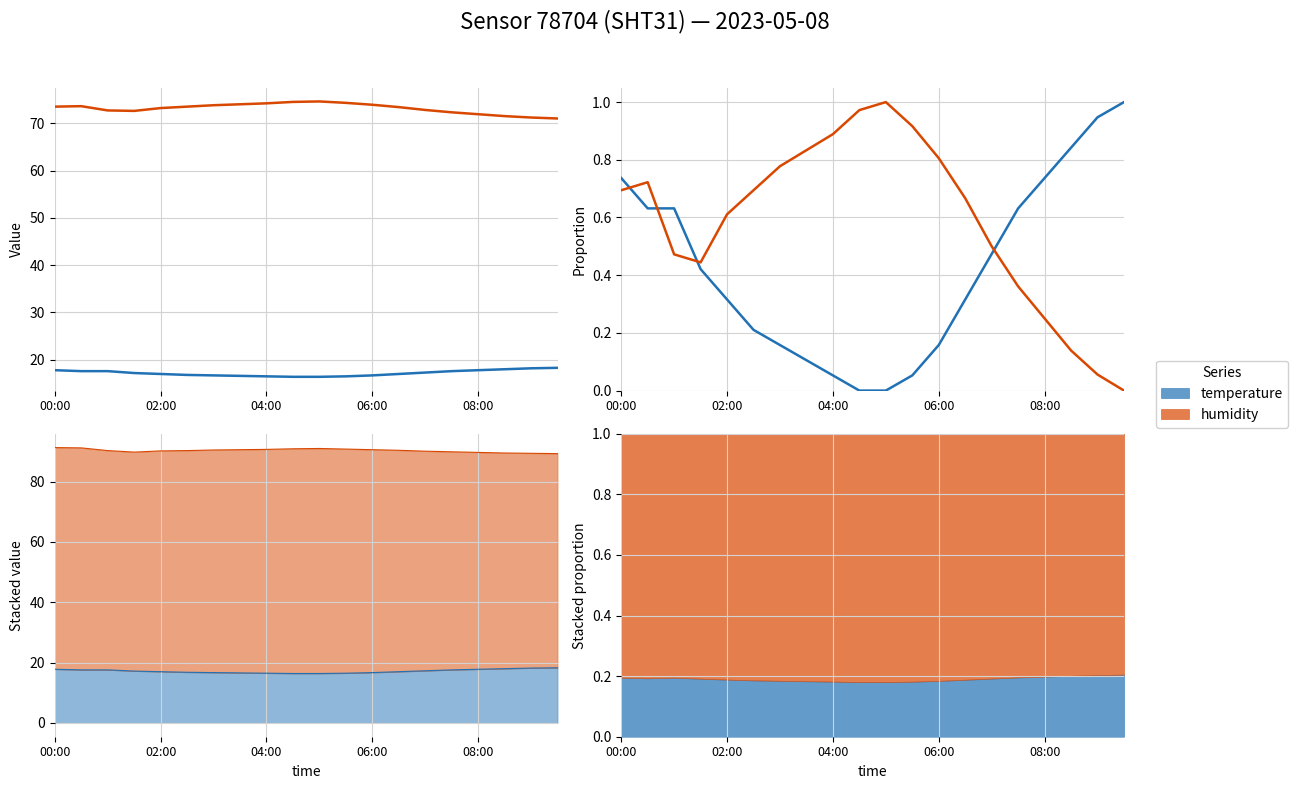

Does the chart display data point markers on the line(s)?

No